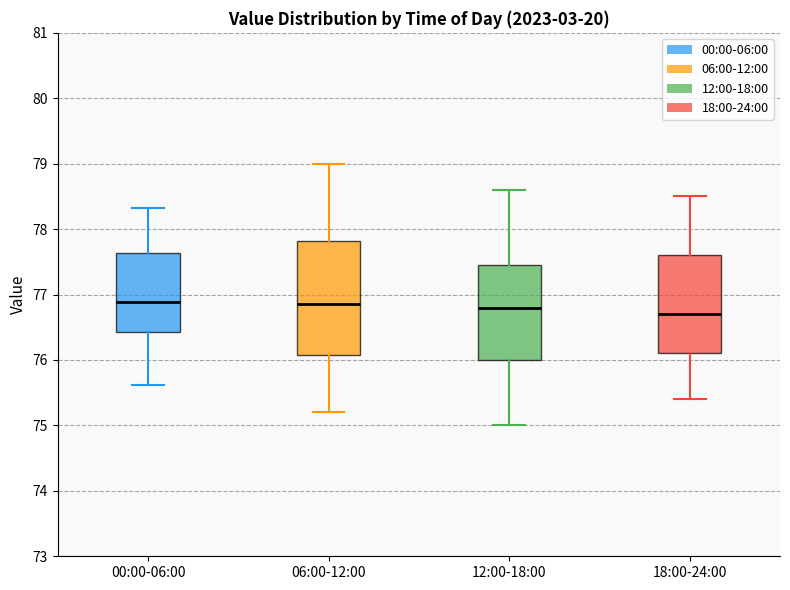

Which box is the tallest, from its lower edge to its upper edge?

06:00-12:00